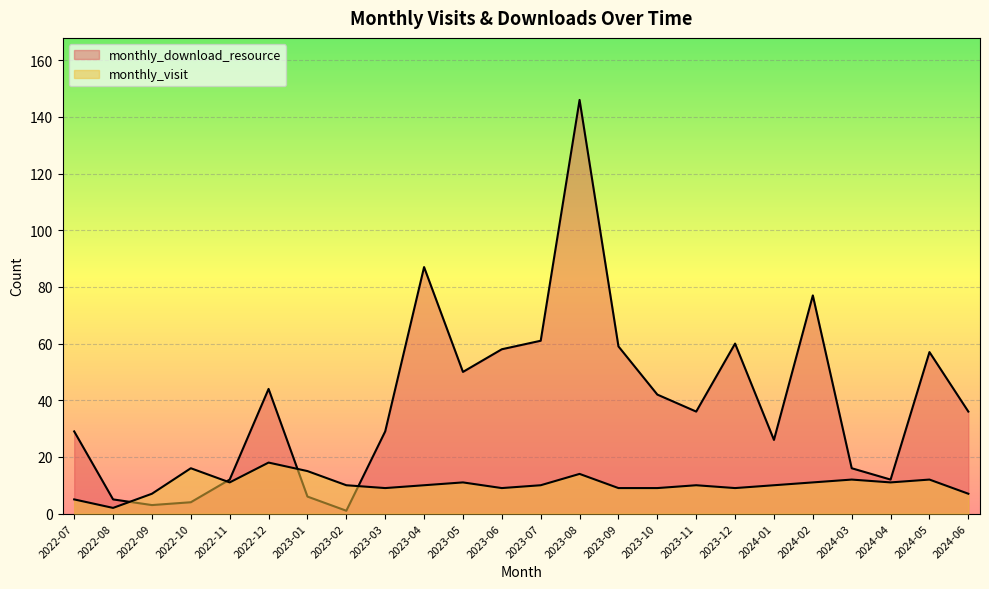

Count the number of data series in this chart.

2